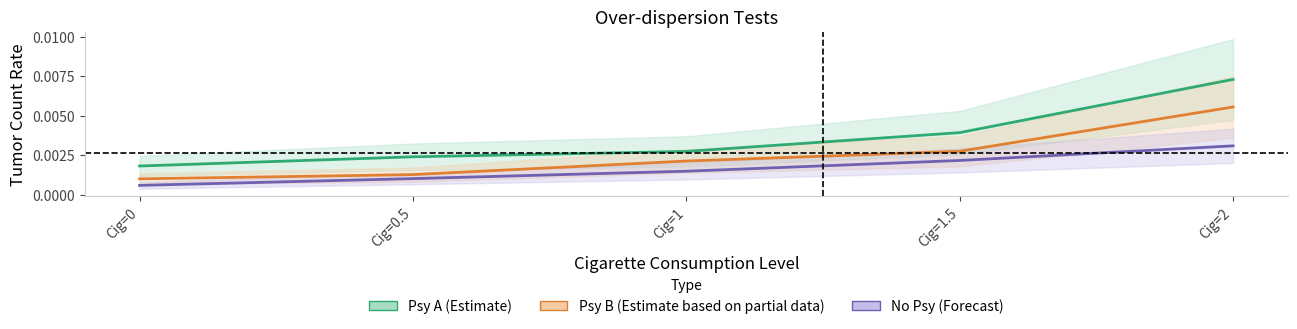

The No Psy (Forecast) series shows 0.0 at Cig=0. True or false?

True